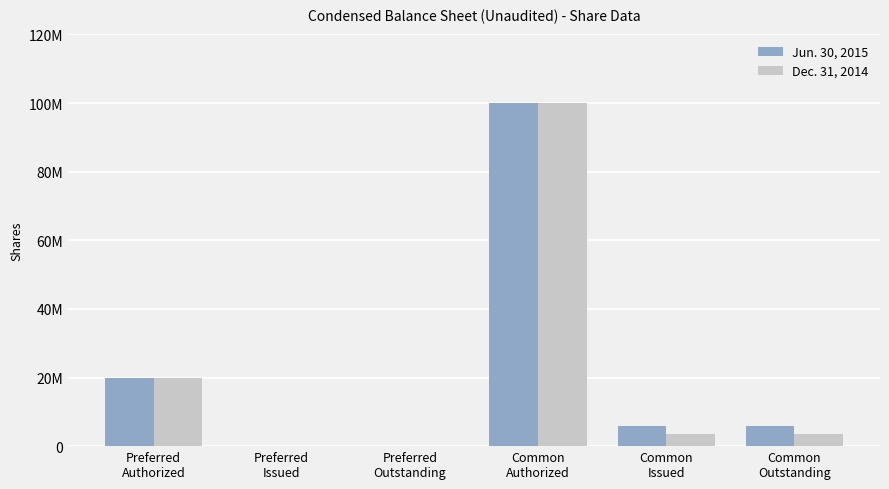

What position from the right is Preferred
Issued?

5